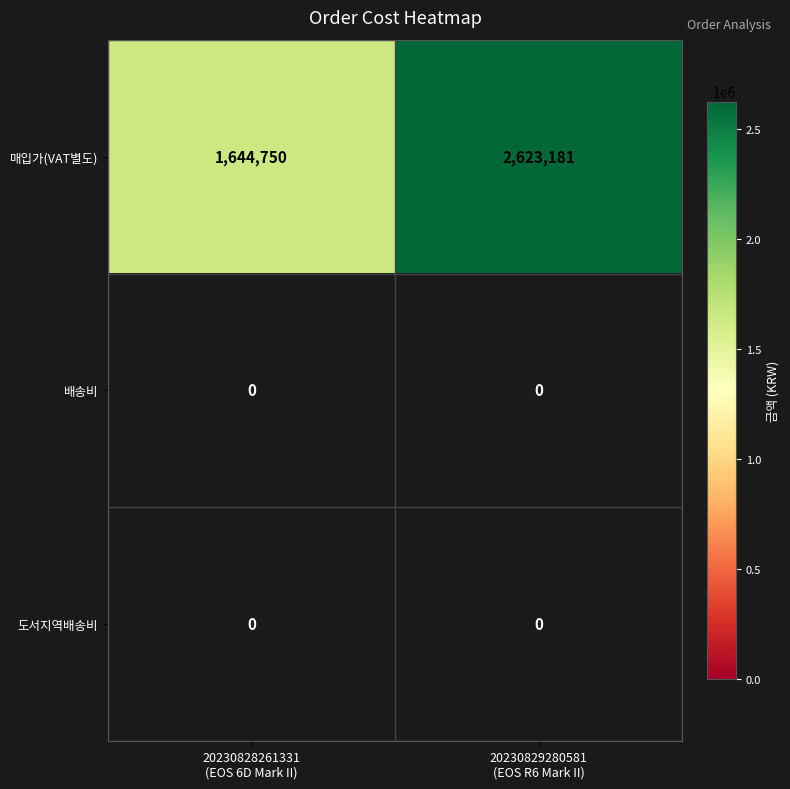

What is the minimum value shown in the chart?

1644750.0